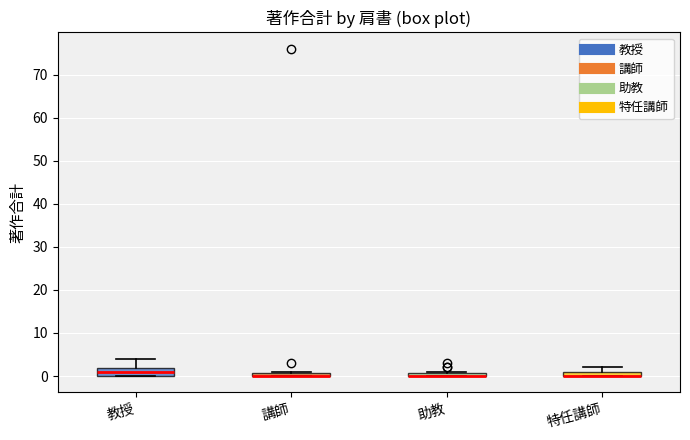

Where is the lower edge of the box for 特任講師 on the y-axis? The values are not printed on the chart, so give them approximately, as read against the axis.

0